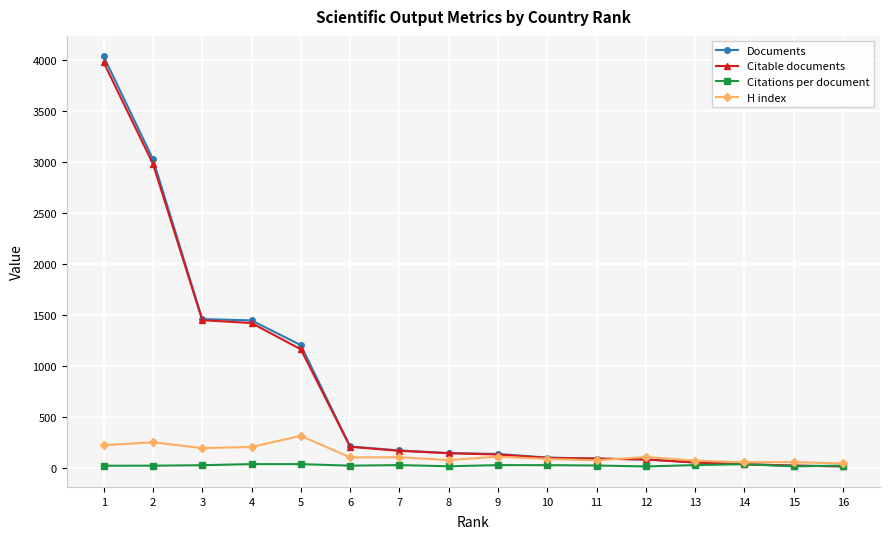

Which series has the largest range (max minus min)?

Documents